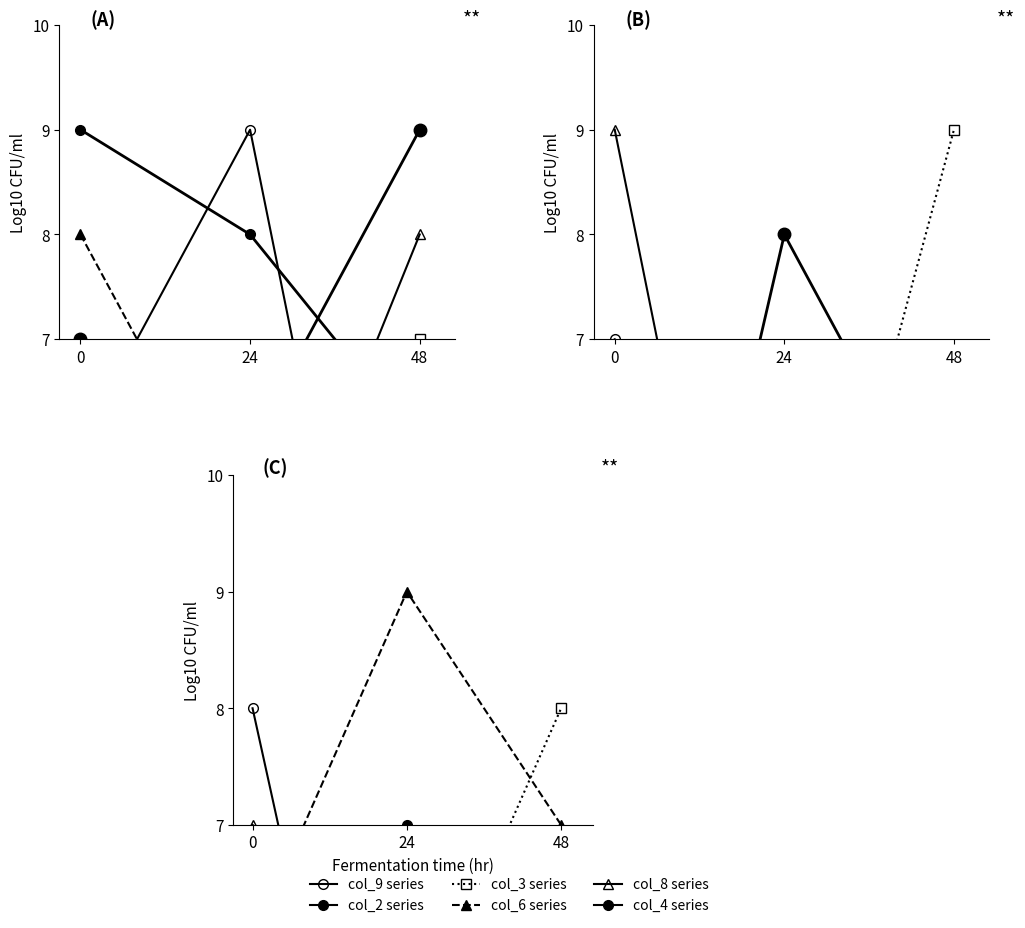

Rank the categories by col_2 value from highest to lowest.

24, 48, 0